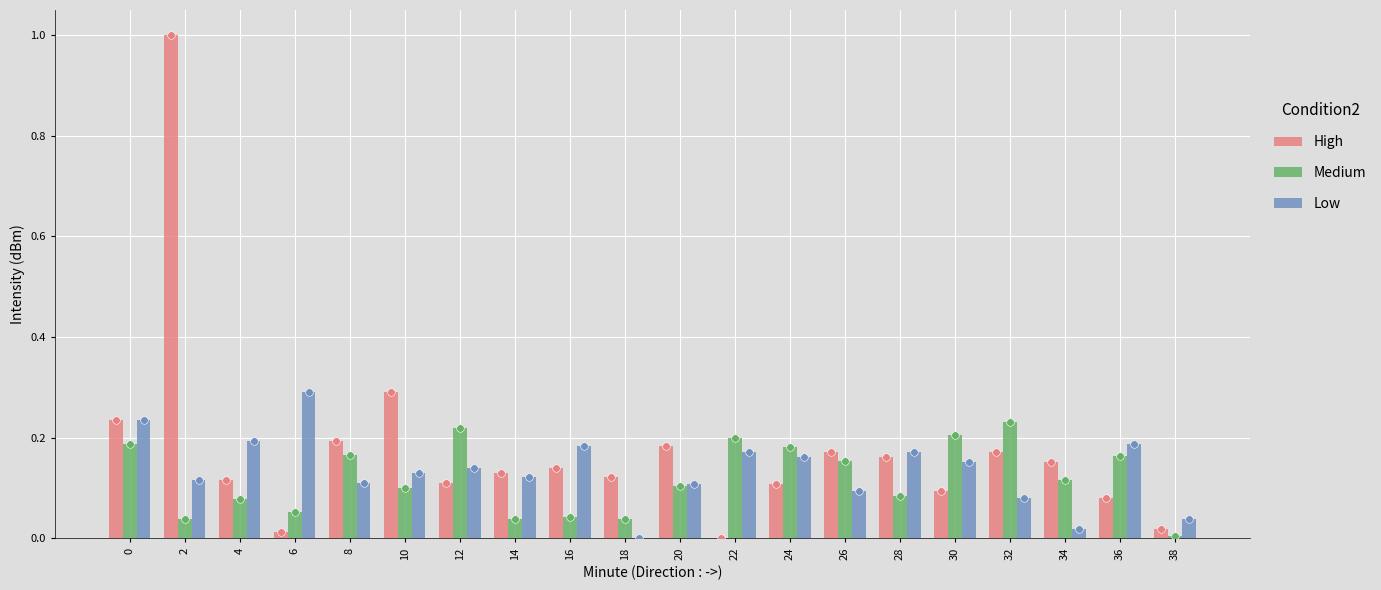

Which series has the largest Y range (max minus min)?

High